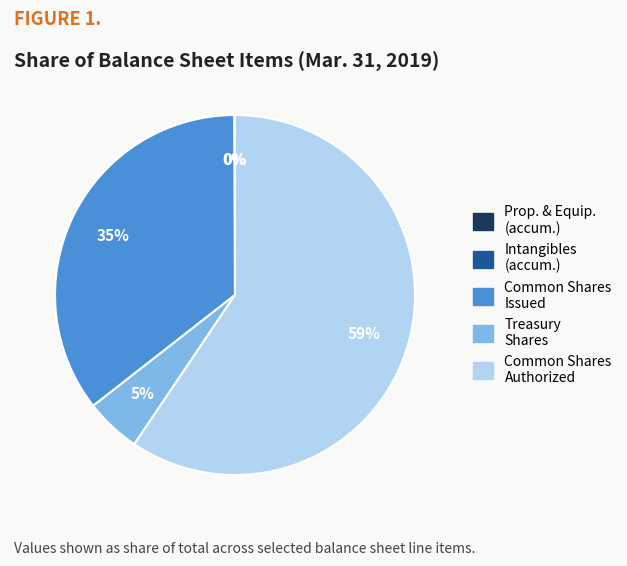

Is it true that Treasury Shares is 5% of the pie?

True